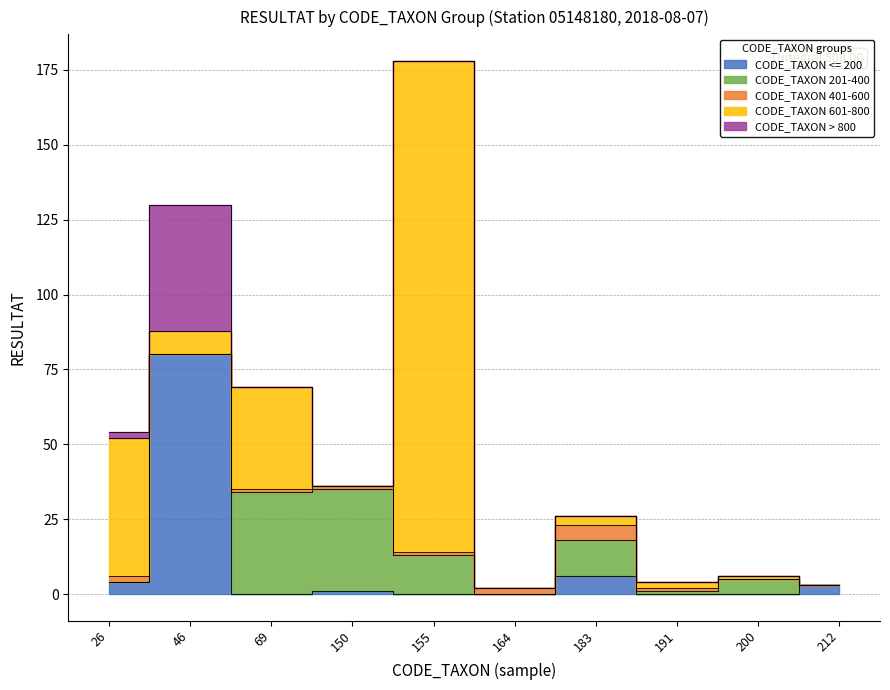

Rank the categories by CODE_TAXON 601-800 value from highest to lowest.

155, 26, 69, 46, 183, 191, 200, 150, 164, 212